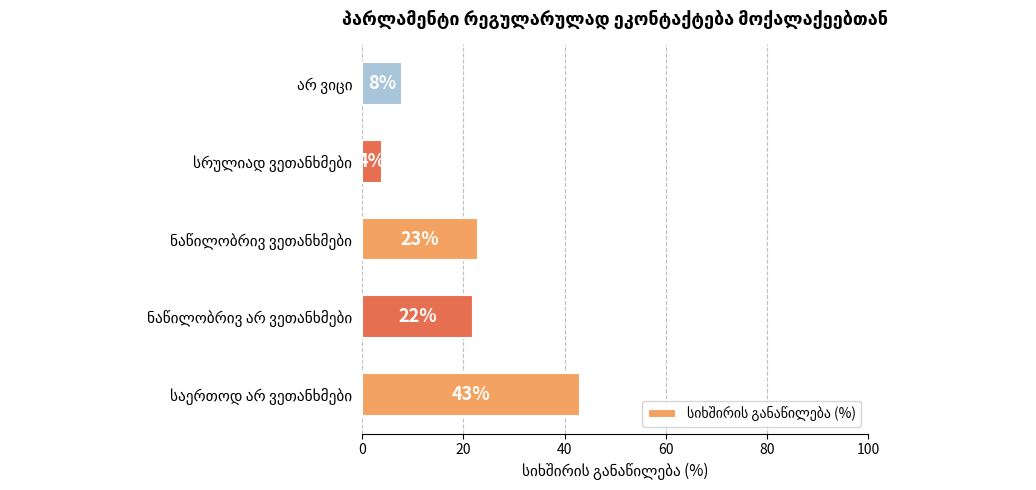

What is the minimum value shown in the chart?

4